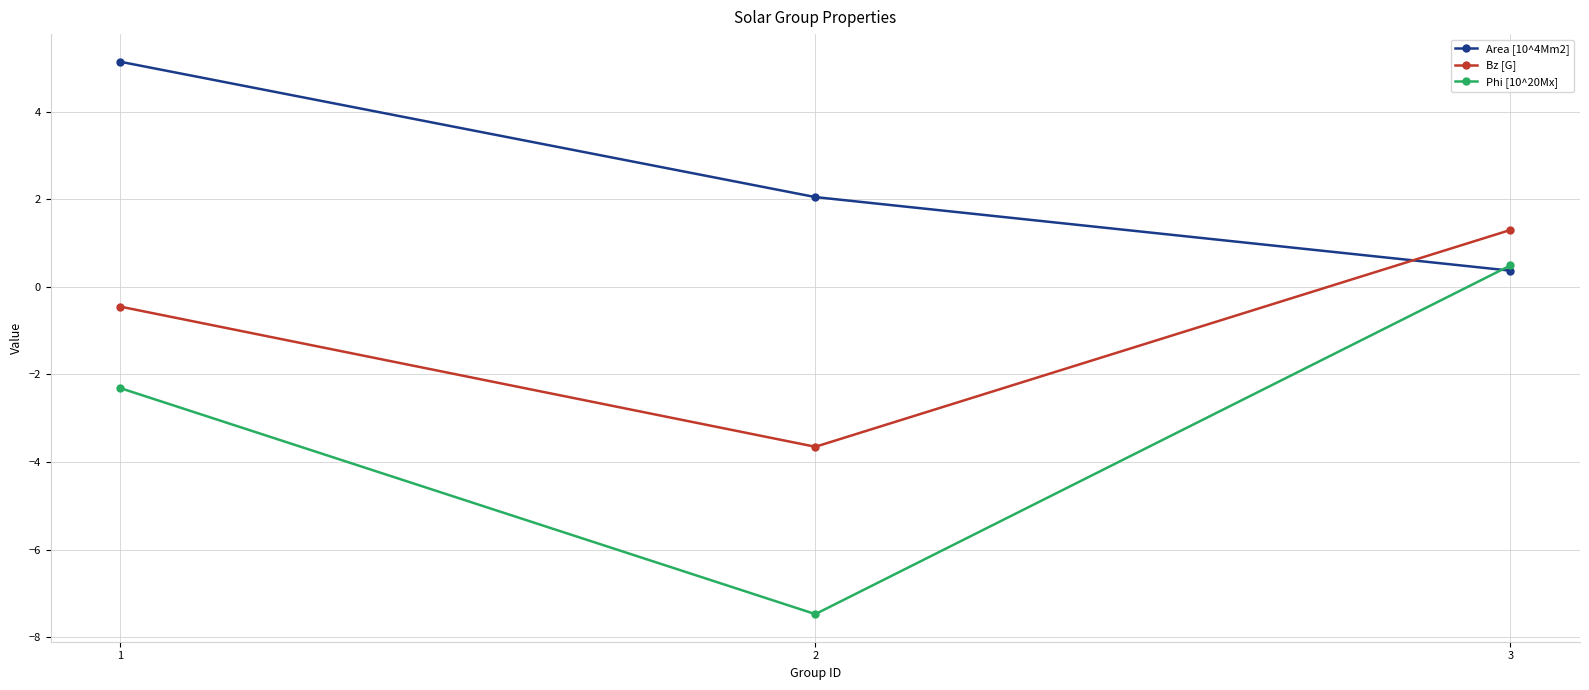

Rank the series at 1 from lowest to highest value.

Phi [10^20Mx], Bz [G], Area [10^4Mm2]